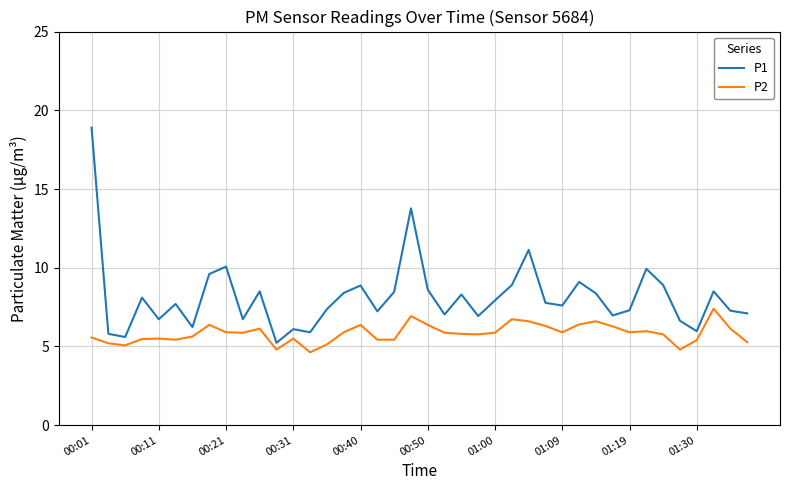

What is the difference between the maximum and minimum values in the P2 series?

2.8